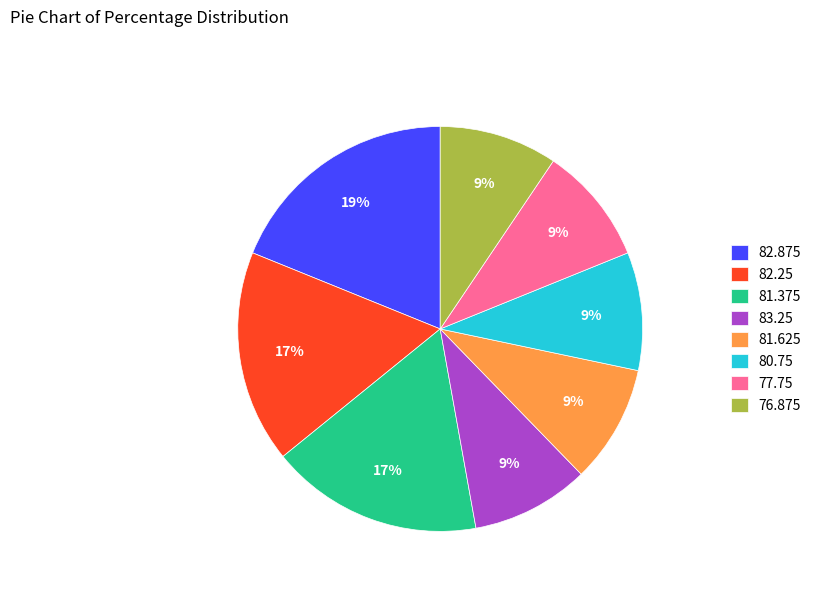

To the nearest percent, what is the average slice percentage?

12%